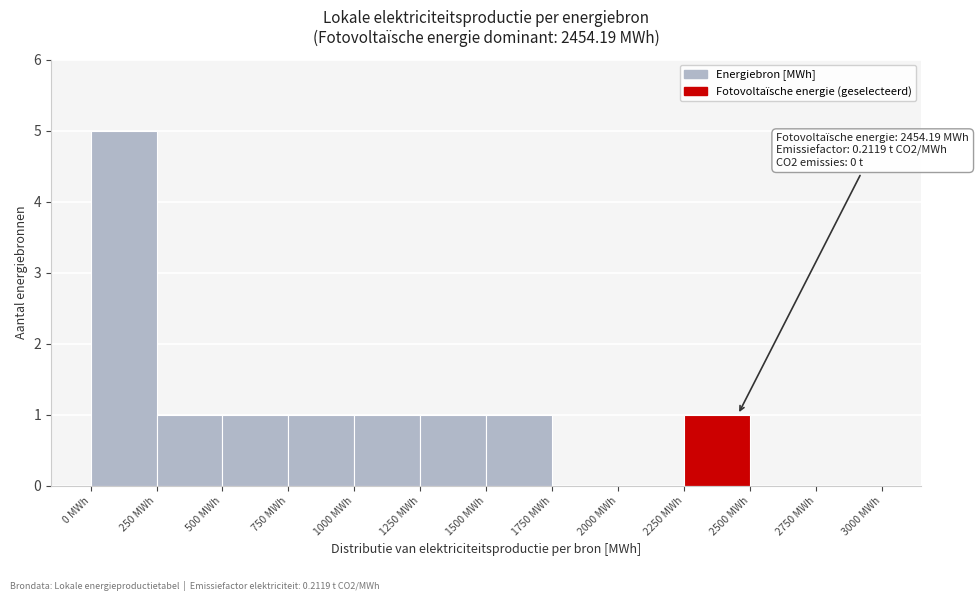

Which range on the x-axis has the tallest bar?

0 to 250